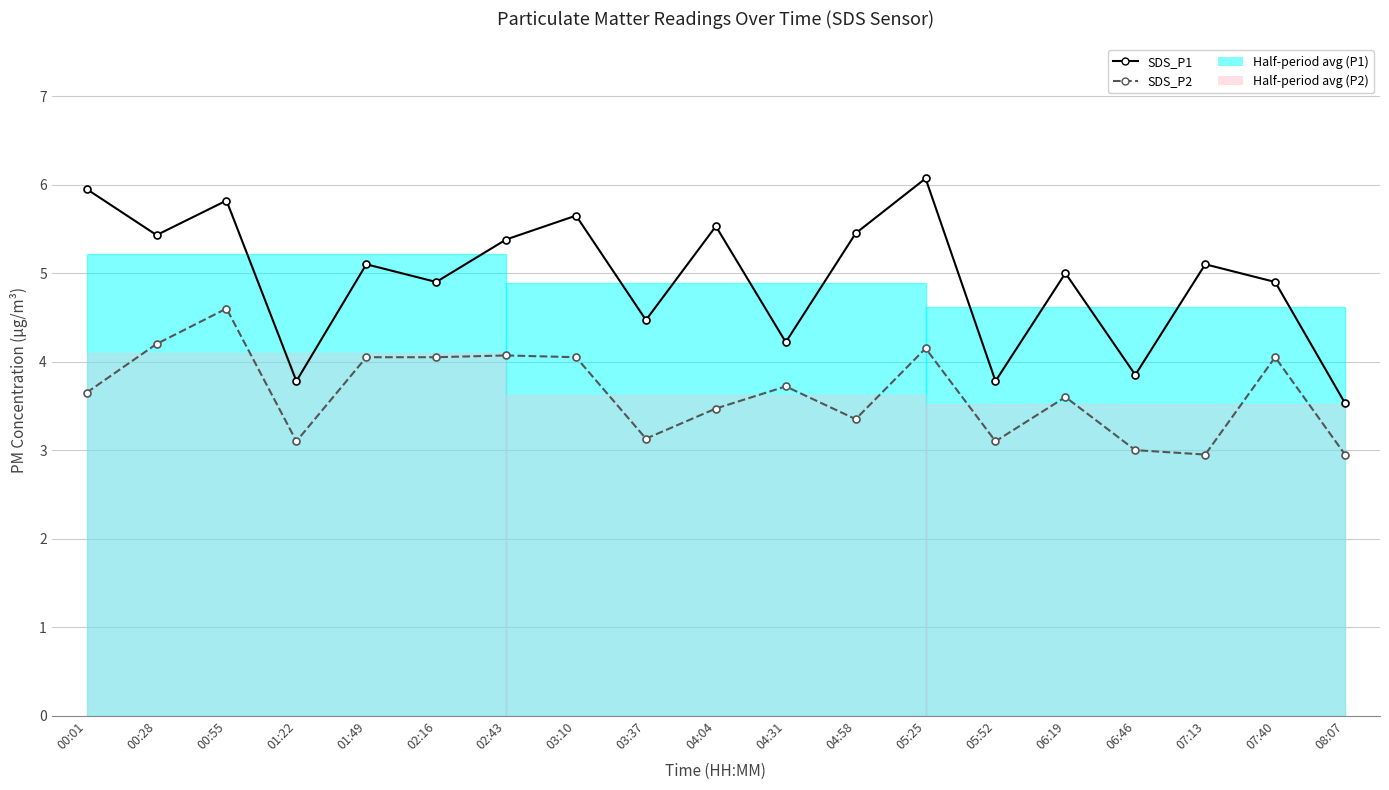

What position from the left is 03:37?

9